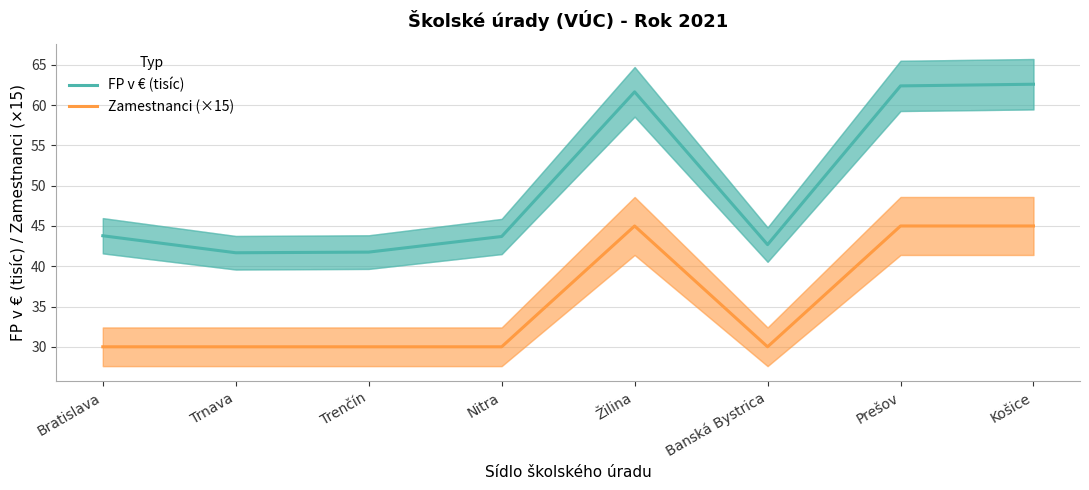

The value of FP v € (tisíc) at Bratislava is 43.8. True or false?

True